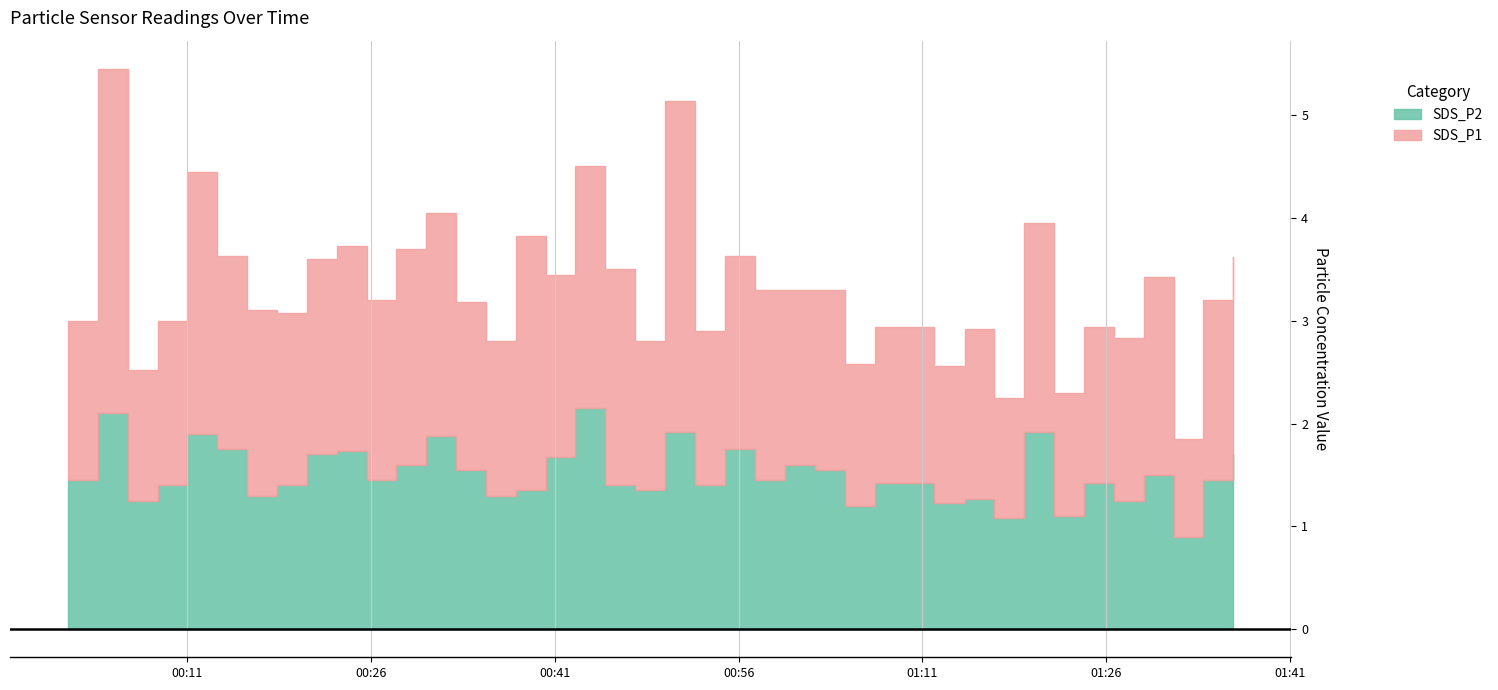

Rank the series by their average value, from highest to lowest.

SDS_P1, SDS_P2